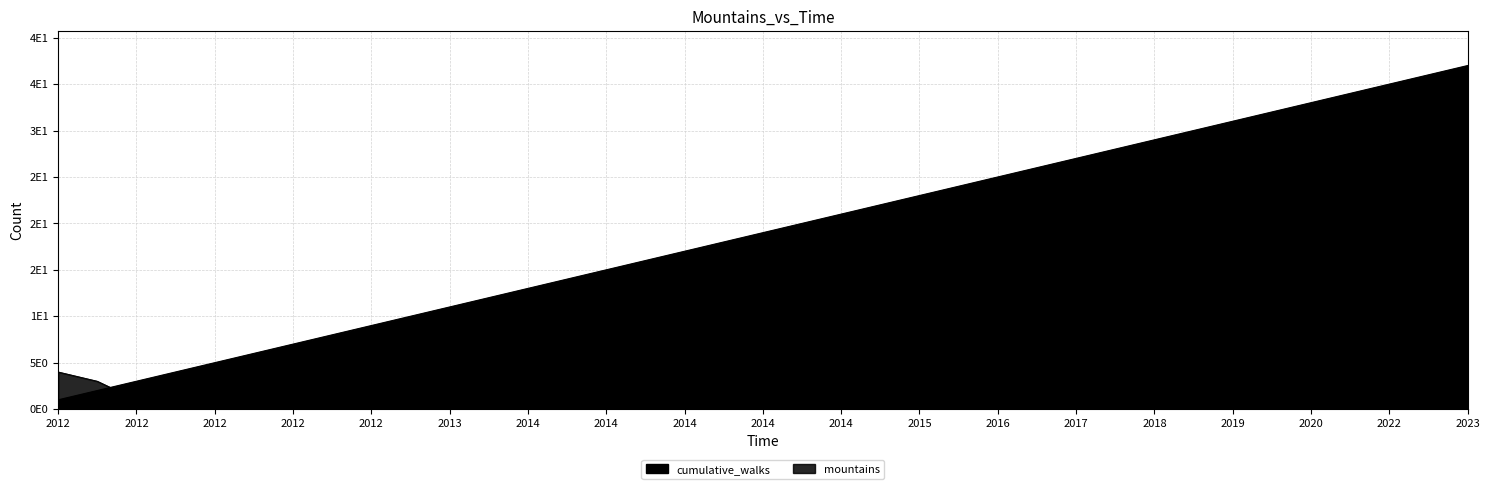

Rank the series by their maximum value, from highest to lowest.

cumulative_walks, mountains